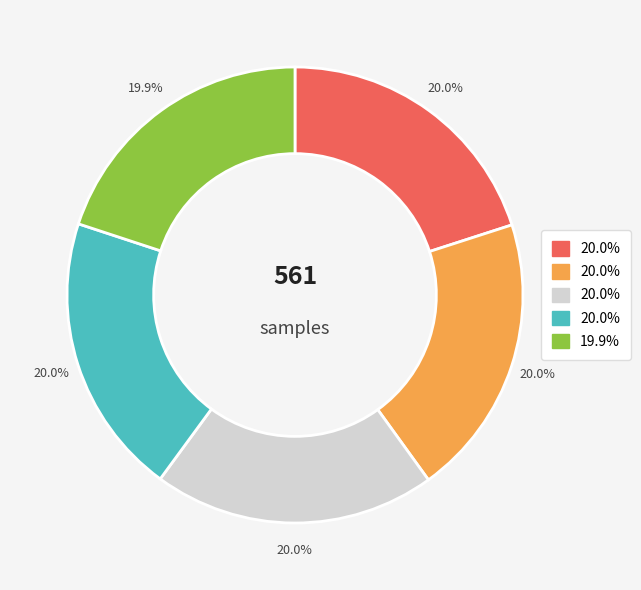

Is there a majority slice in this chart?

No